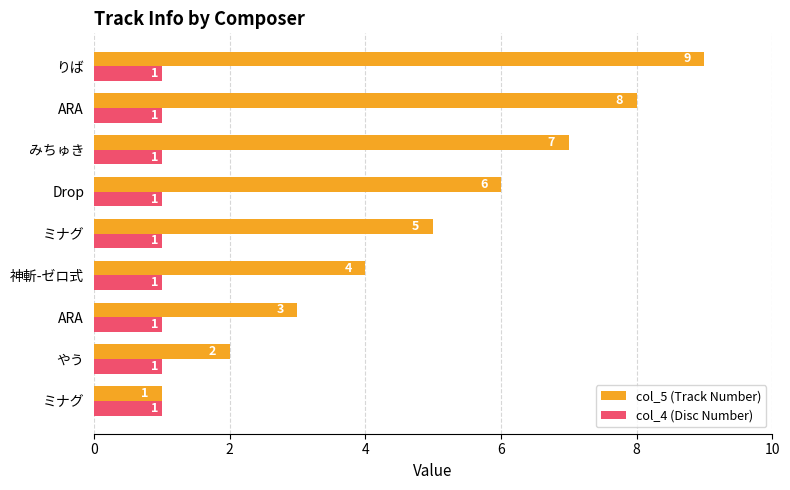

What are all the series names shown in the legend?

col_5 (Track Number), col_4 (Disc Number)